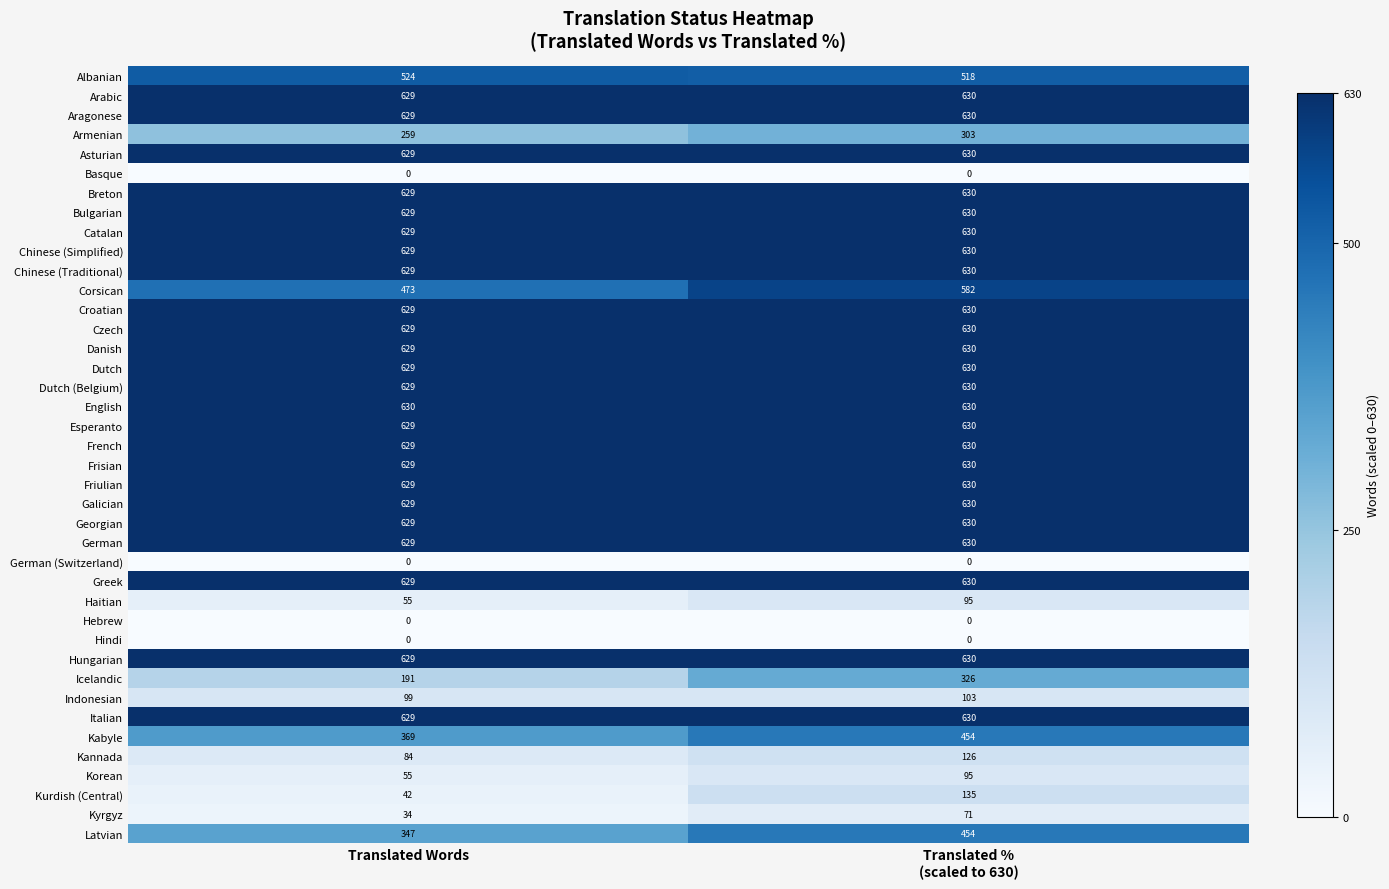

At which label is Esperanto closest to 629?

Translated Words